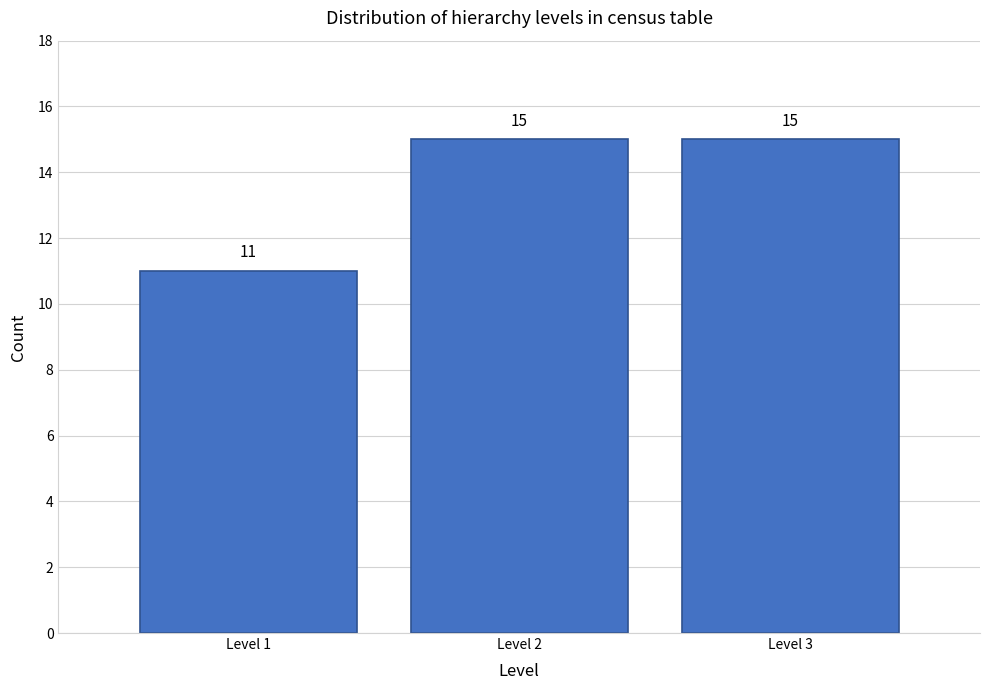

Reading left to right, list all the values displayed in this chart.

Level 1=11	Level 2=15	Level 3=15